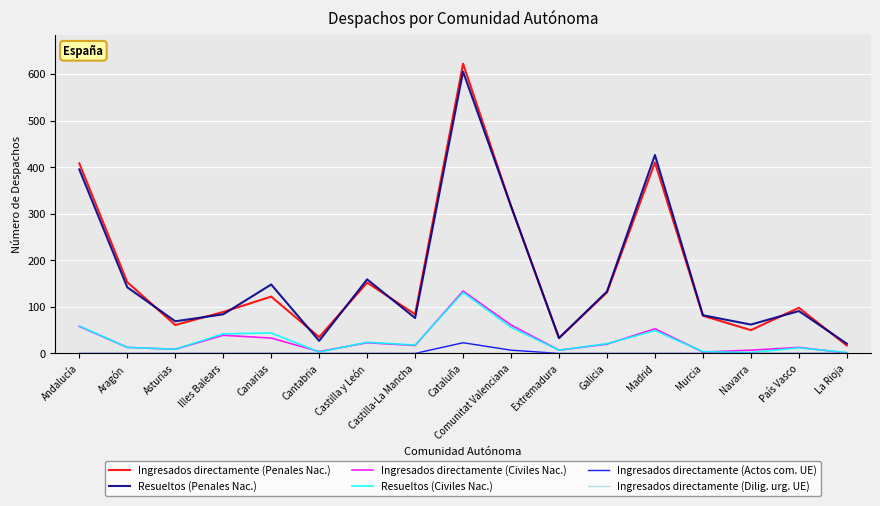

The Resueltos (Penales Nac.) series shows 200 at Galicia. True or false?

False